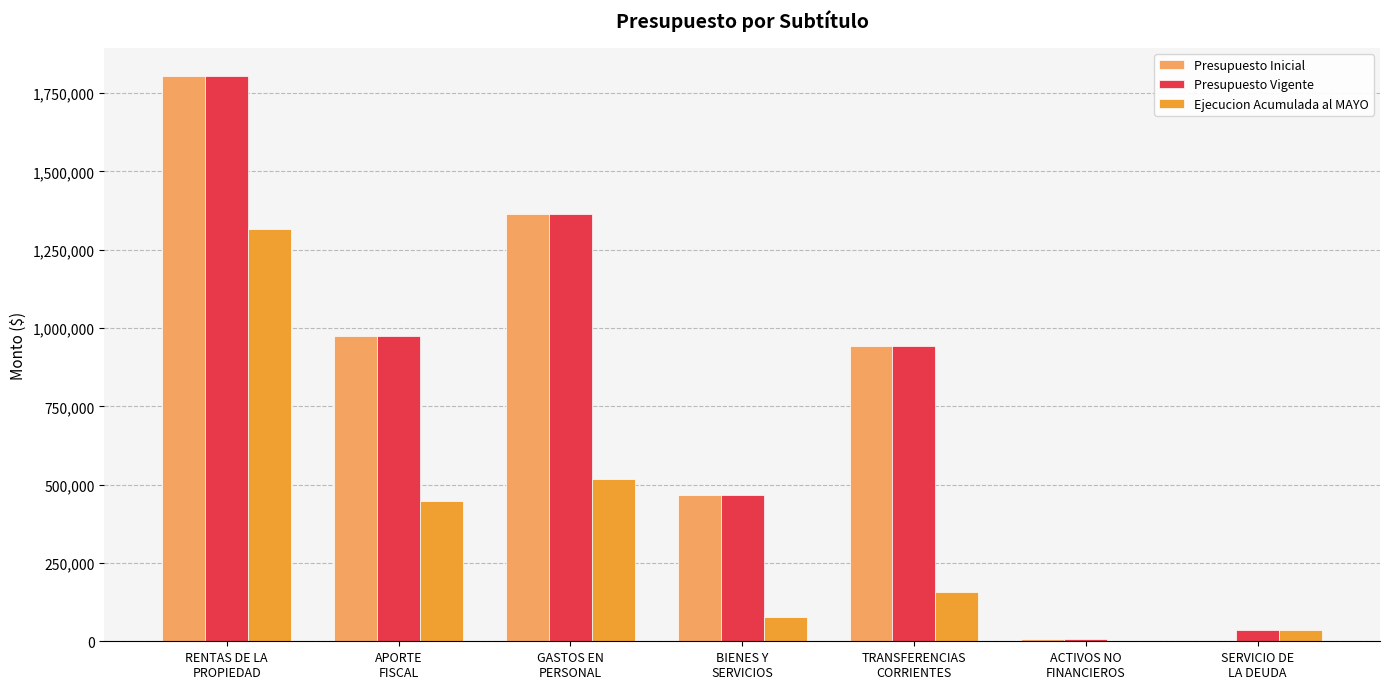

What is the highest value of the Ejecucion Acumulada al MAYO series?

1316467